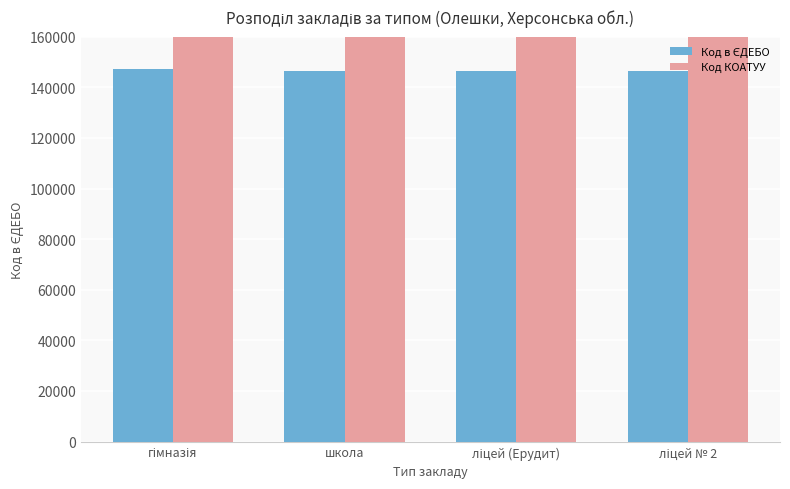

How many categories are shown in the chart?

4